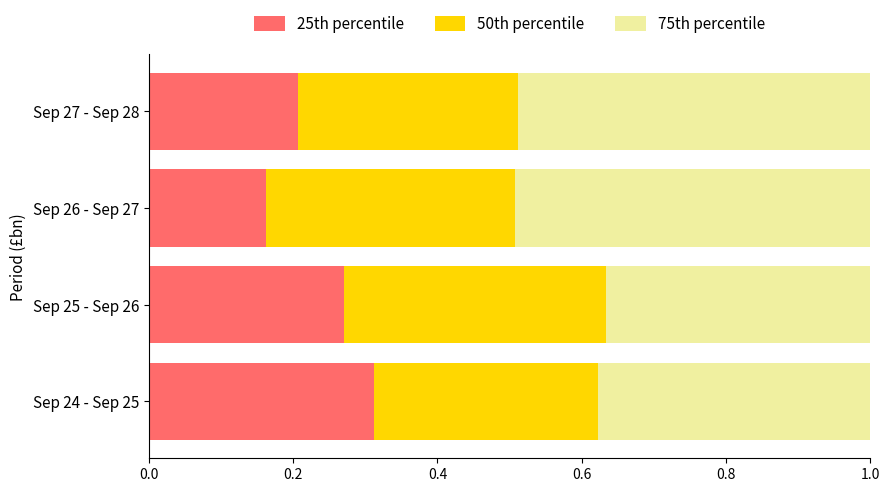

Which category has the highest value in the 25th percentile series?

Sep 24 - Sep 25